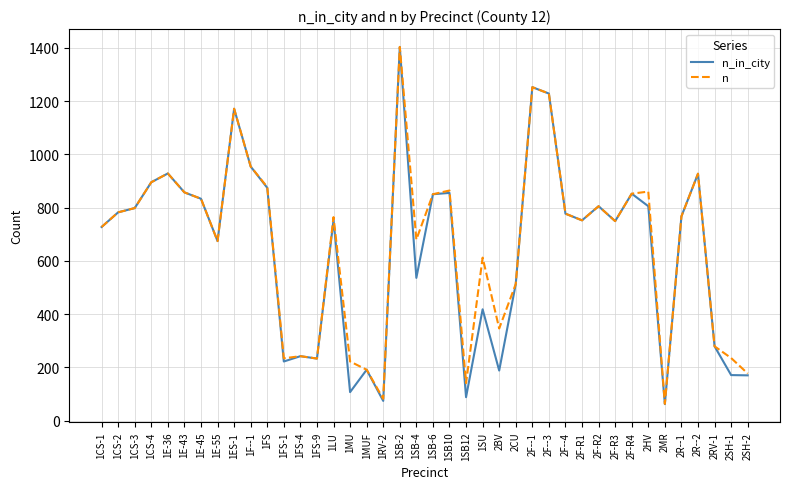

How many lines are shown in the chart?

2